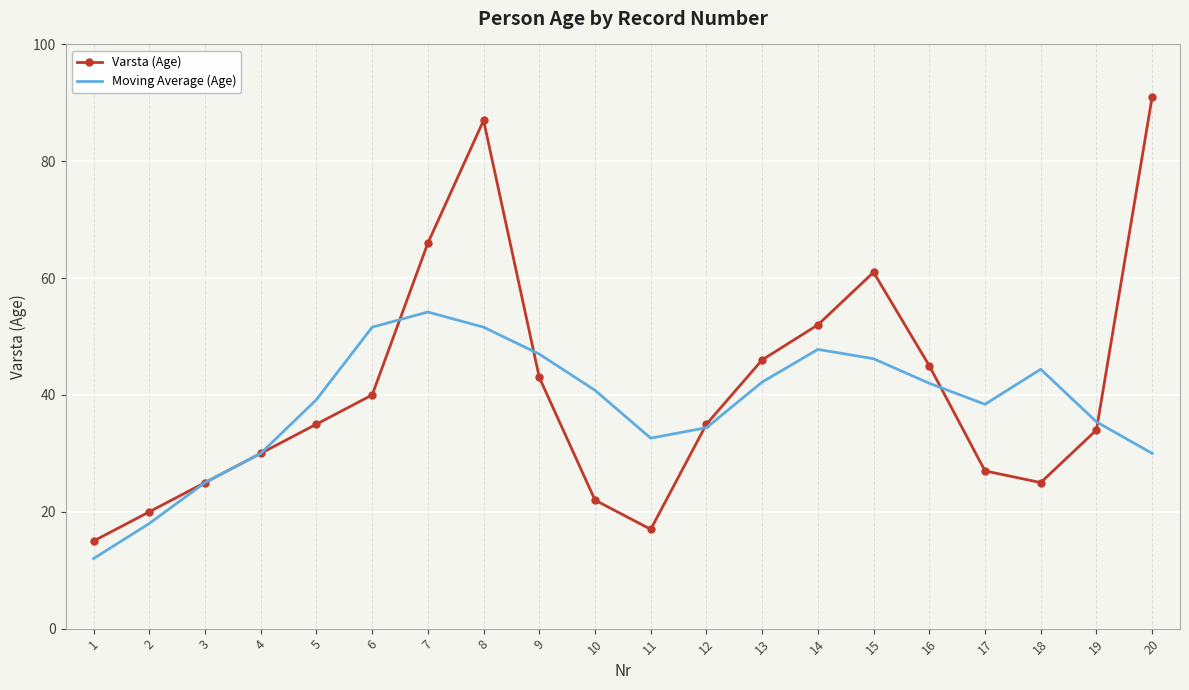

What is the sum of the Varsta (Age) values at 10 and 1?

37.0